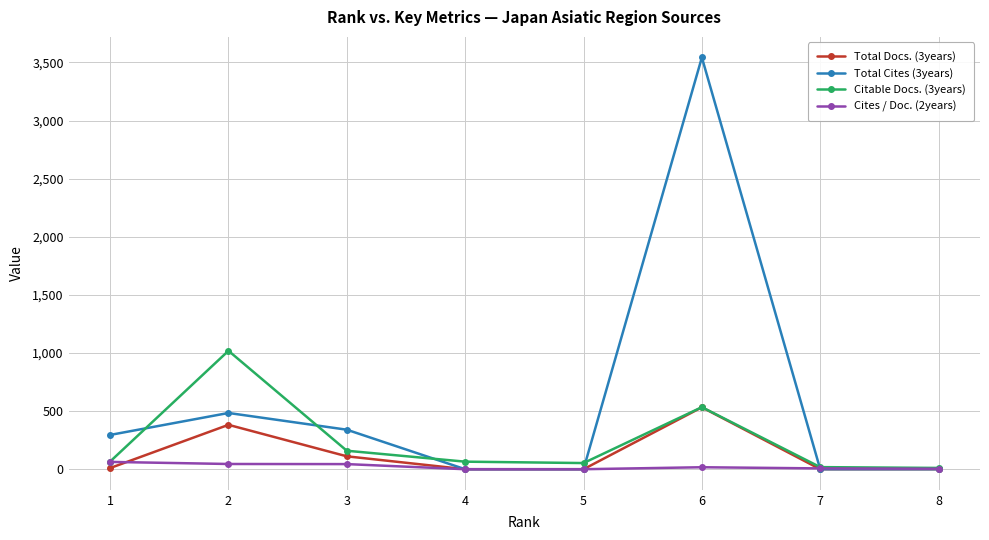

Where is Citable Docs. (3years) nearest to the value 515?

6